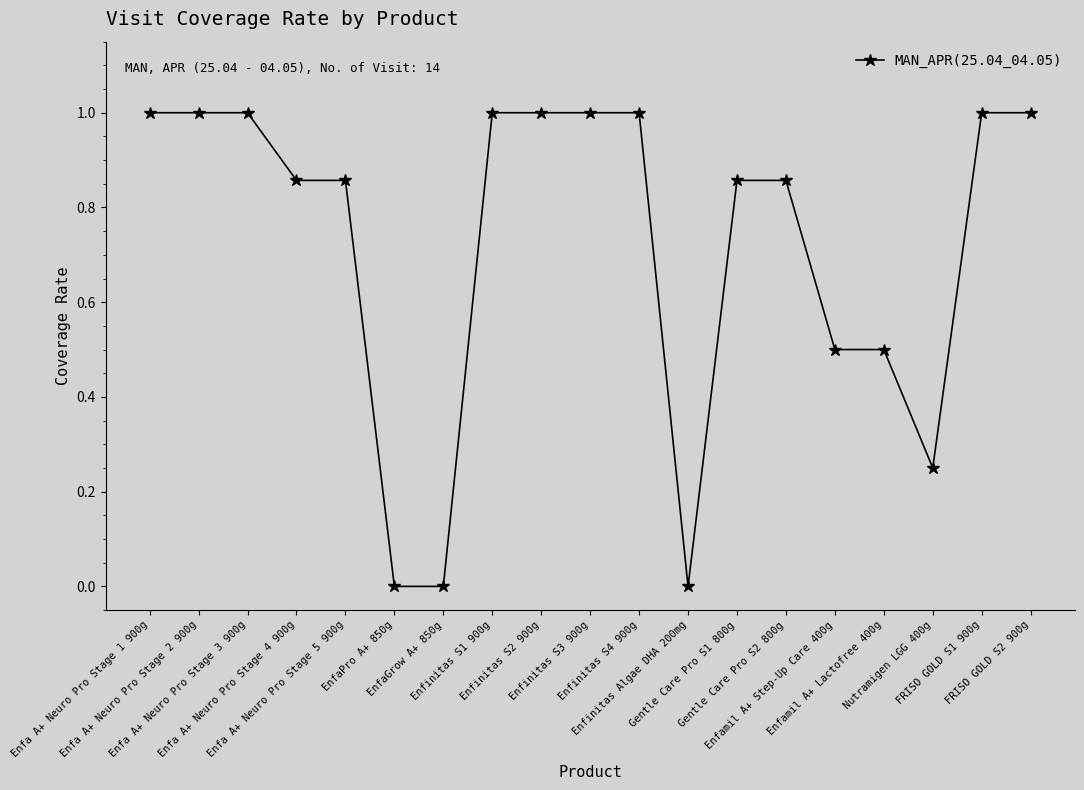

What is the value of the 8th point from the left?

1.0